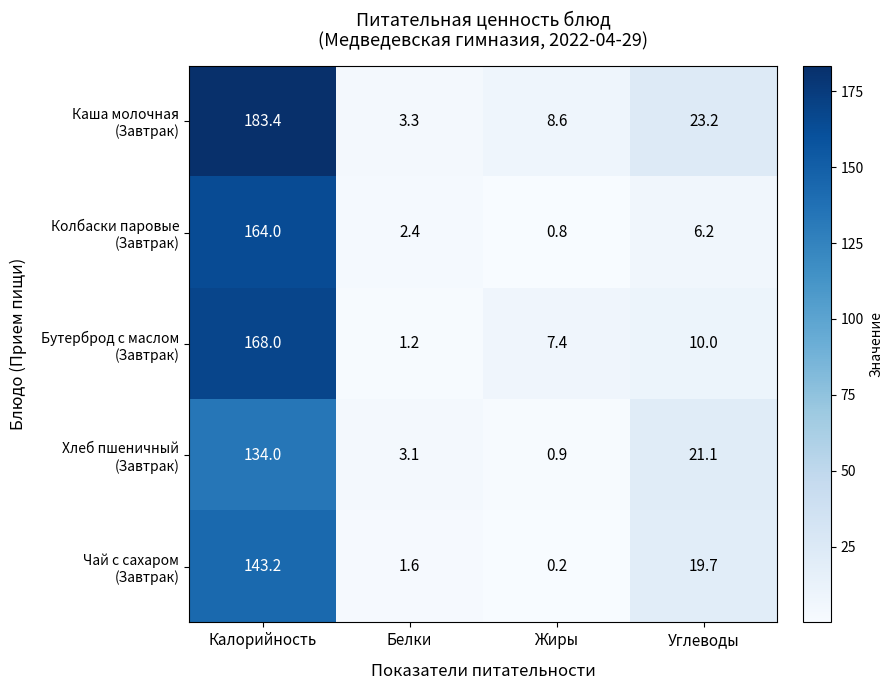

At which category is the sum across all series the highest?

Калорийность